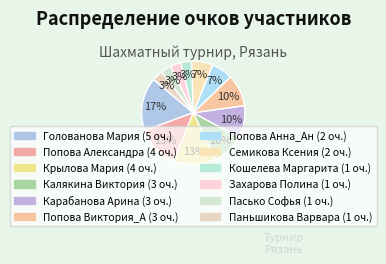

What is the change in value from Карабанова Арина to Захарова Полина?

-2